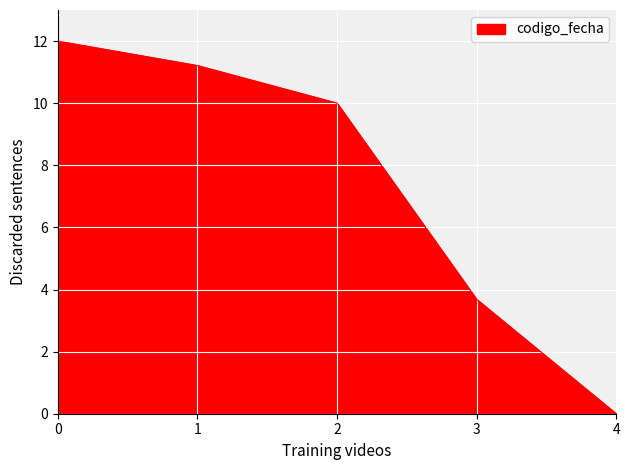

What is the difference between the second highest and second lowest values?

7.5